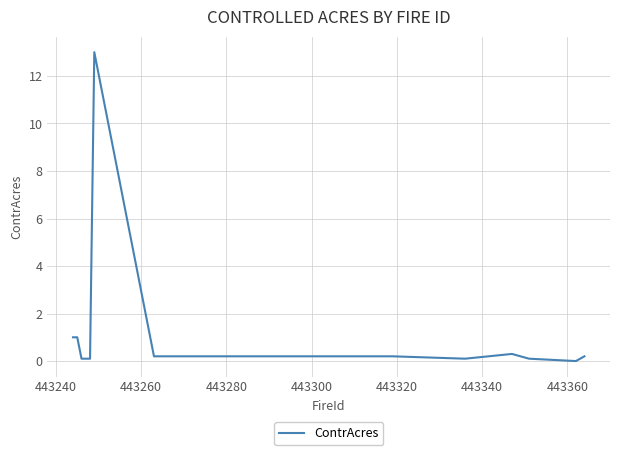

Count the number of values greater than 0.

12